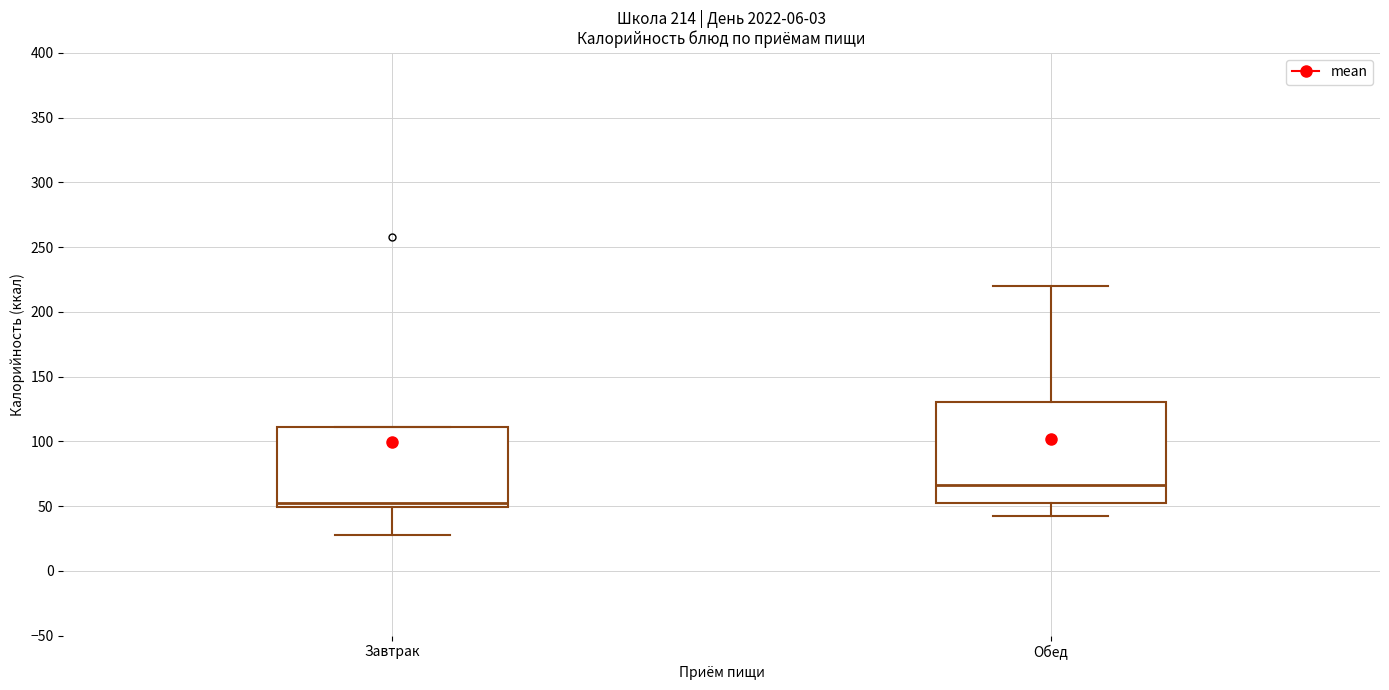

Which box is the tallest, from its lower edge to its upper edge?

Обед